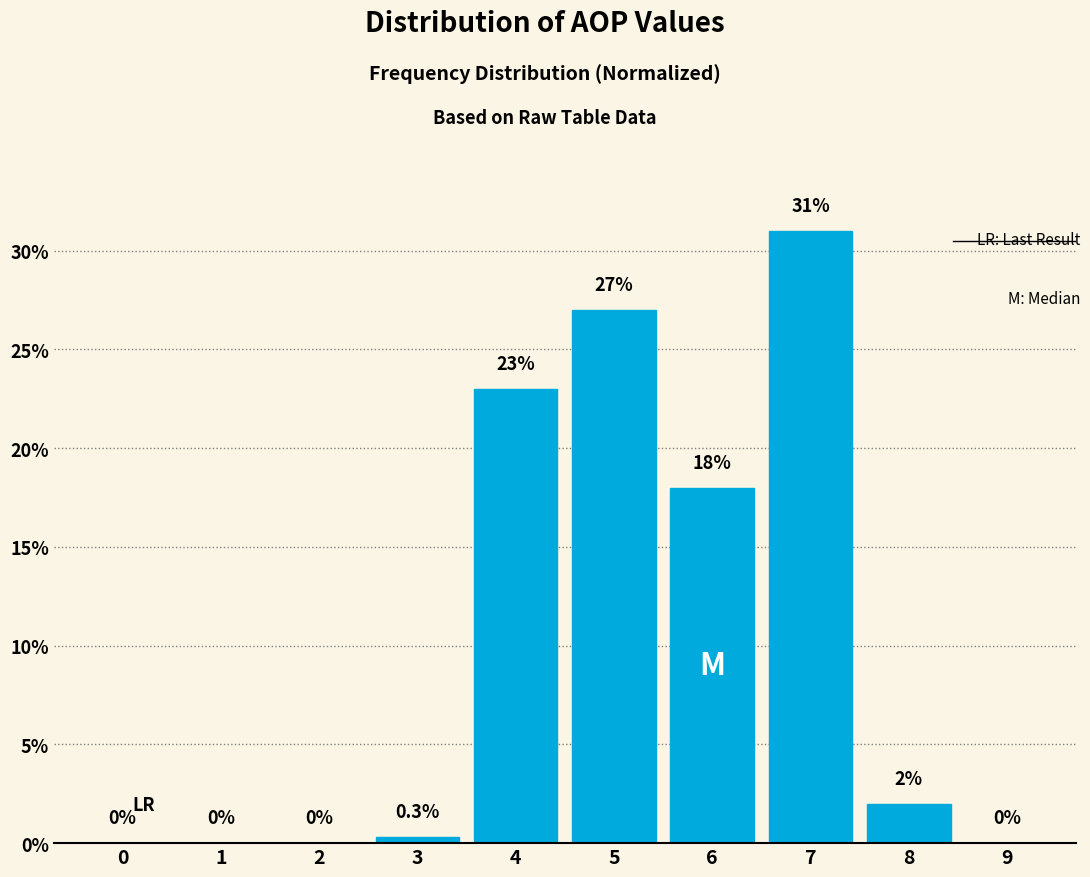

Reading left to right, list all the values displayed in this chart.

0=0.0	1=0.0	2=0.0	3=0.3	4=23.0	5=27.0	6=18.0	7=31.0	8=2.0	9=0.0